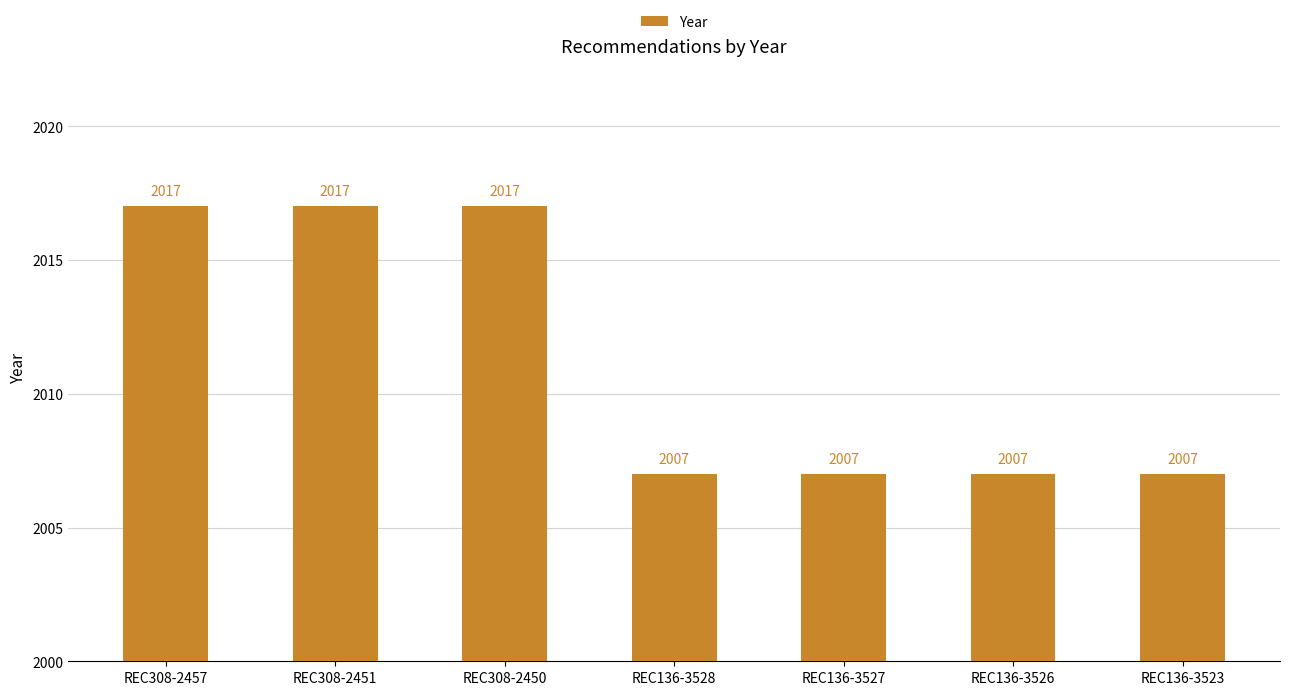

What is the minimum value shown in the chart?

2007